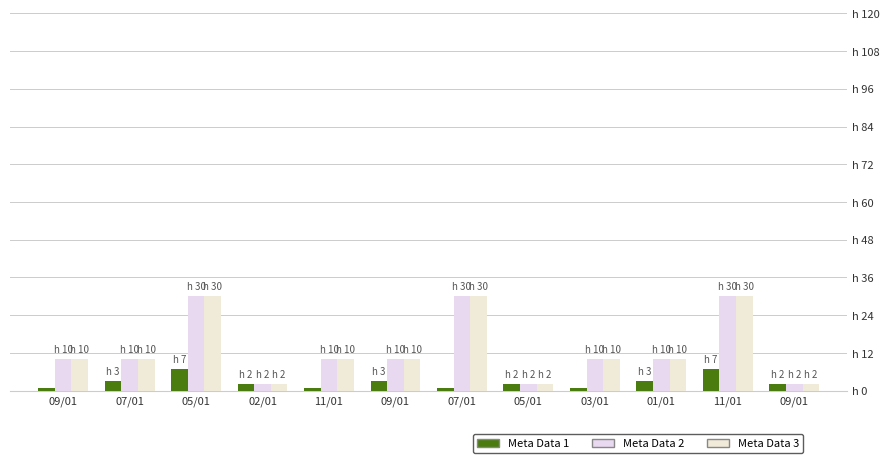

What is the difference between the maximum and minimum values in the Meta Data 2 series?

28